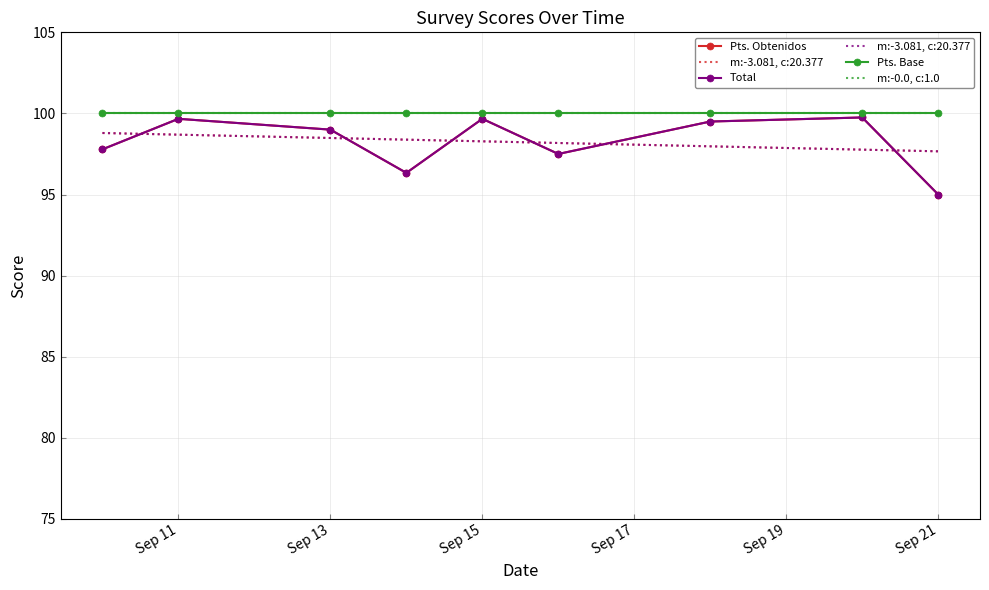

How many values in the Pts. Obtenidos series are below 99?

4